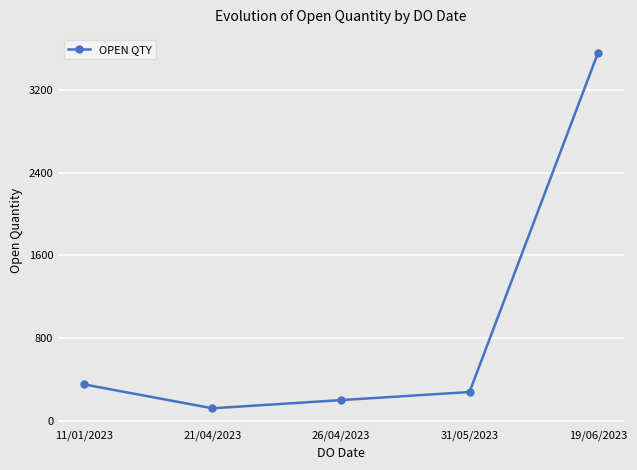

Count the number of data series in this chart.

1